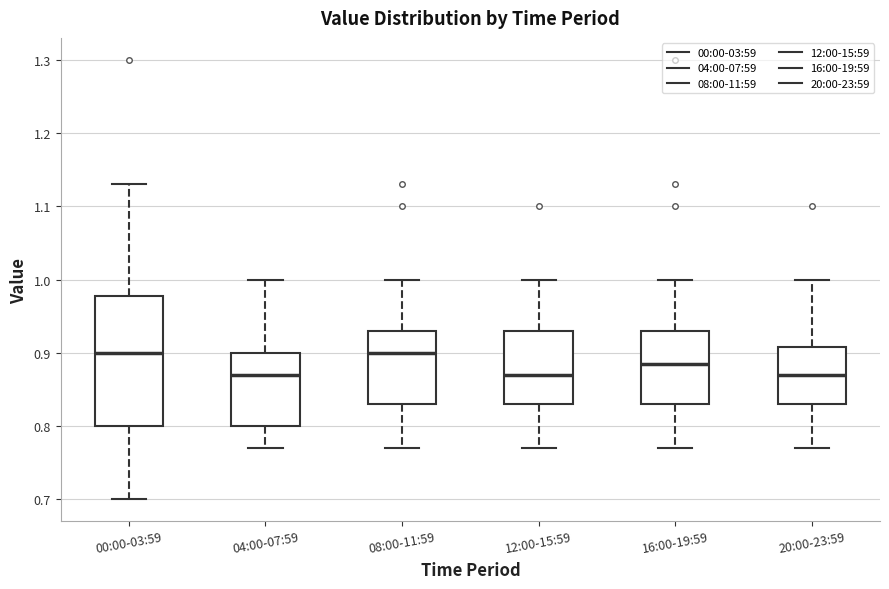

Which box is the tallest, from its lower edge to its upper edge?

00:00-03:59